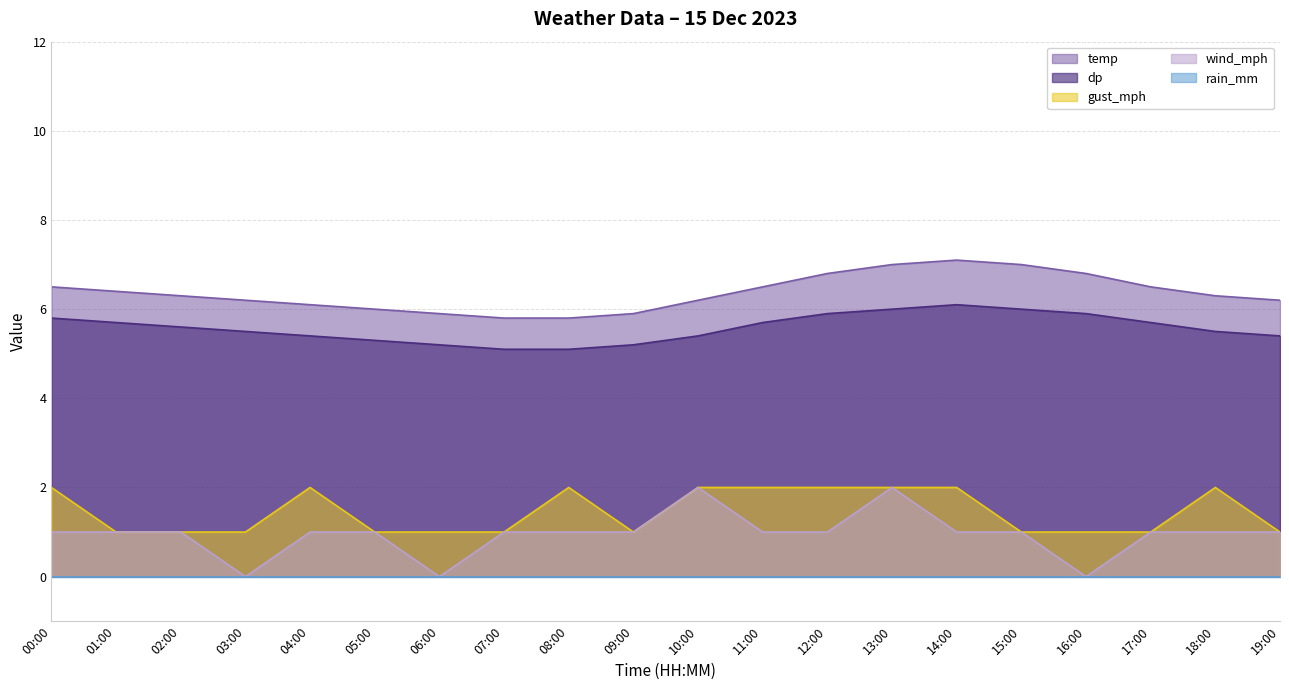

Which category has the highest value in the temp series?

14:00